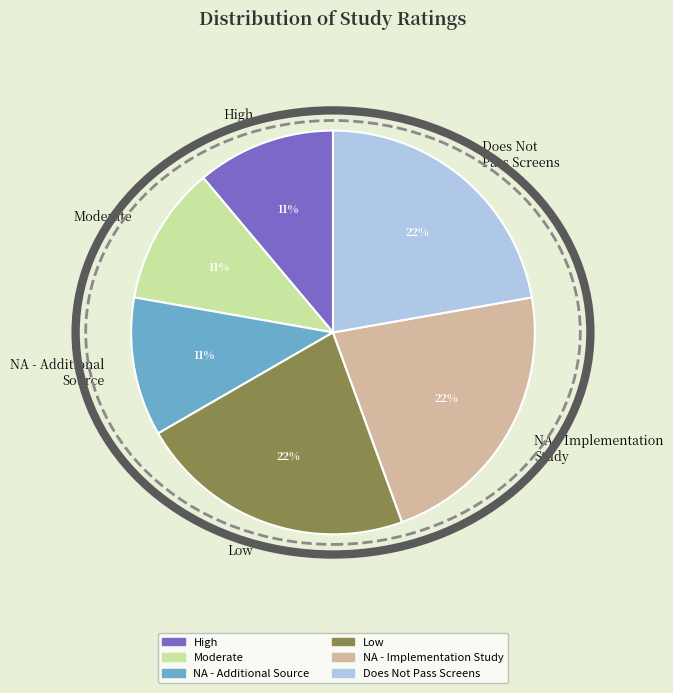

To the nearest percent, what percentage of the pie is High?

11%